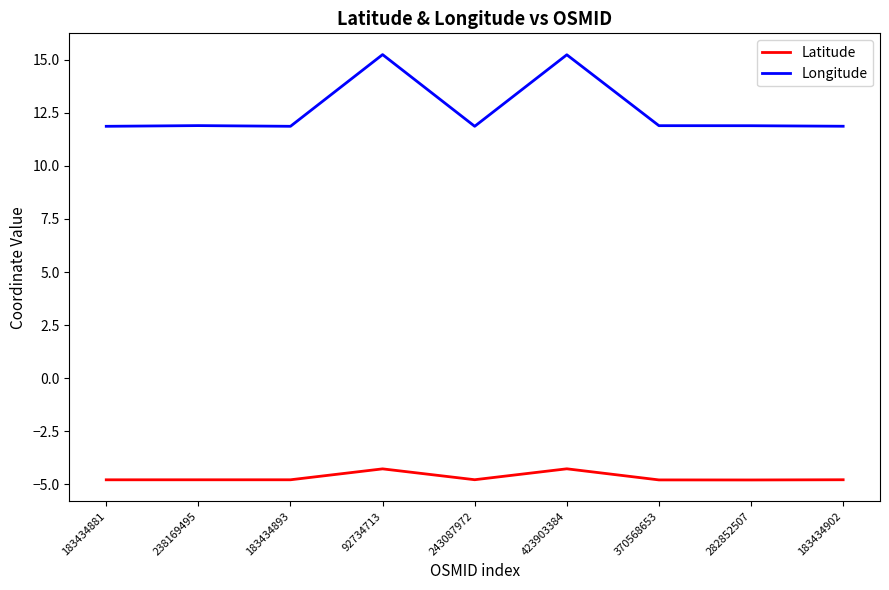

What position from the right is 92734713?

6